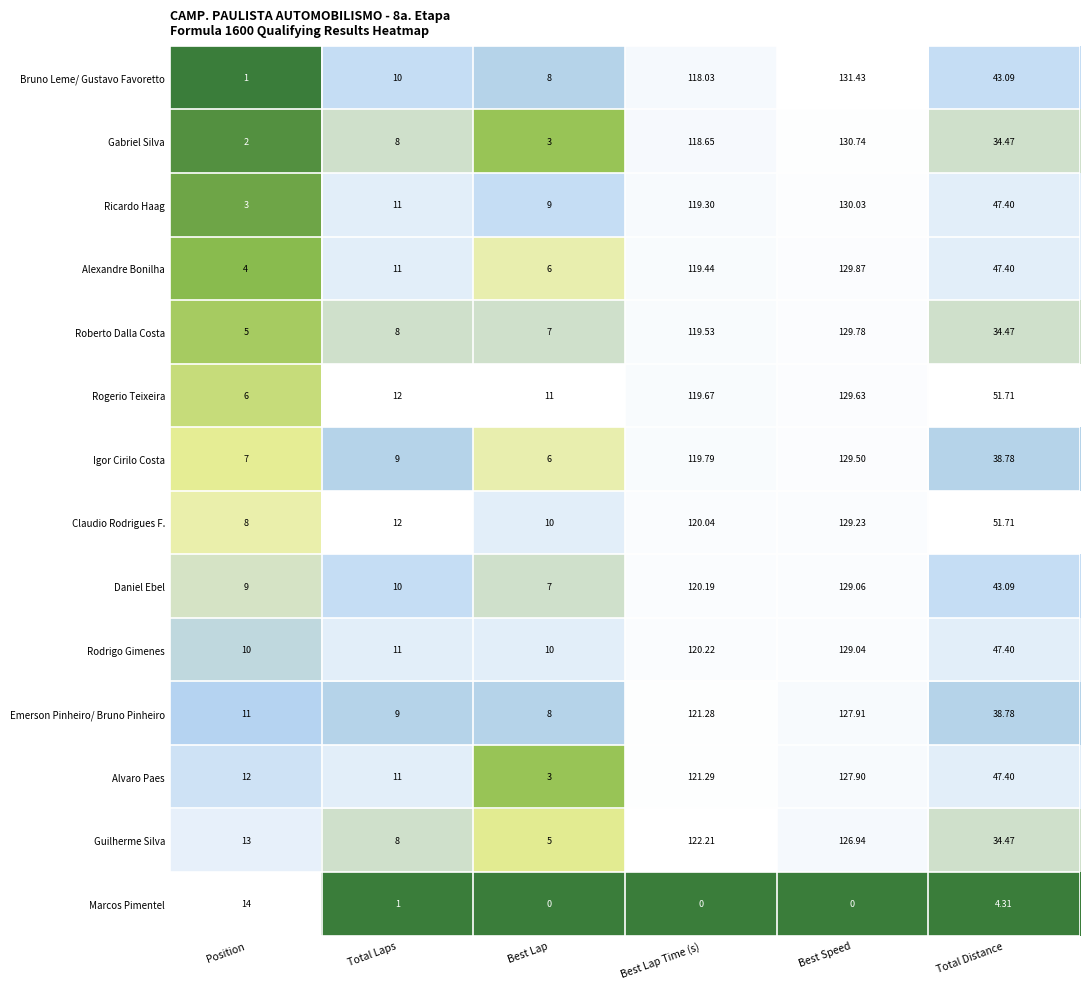

At Best Lap Time (s), list the series in order from smallest to largest.

Marcos Pimentel, Bruno Leme/ Gustavo Favoretto, Gabriel Silva, Ricardo Haag, Alexandre Bonilha, Roberto Dalla Costa, Rogerio Teixeira, Igor Cirilo Costa, Claudio Rodrigues F., Daniel Ebel, Rodrigo Gimenes, Emerson Pinheiro/ Bruno Pinheiro, Alvaro Paes, Guilherme Silva